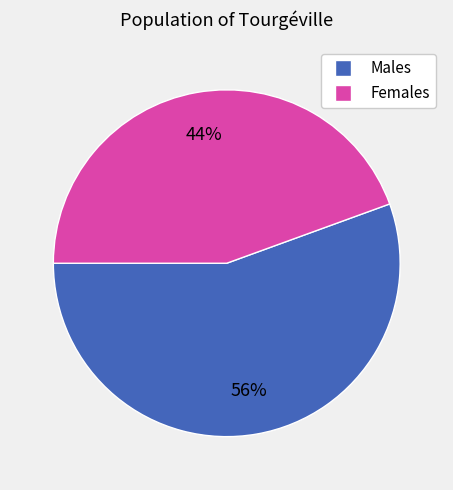

Does any single category account for the majority?

Yes